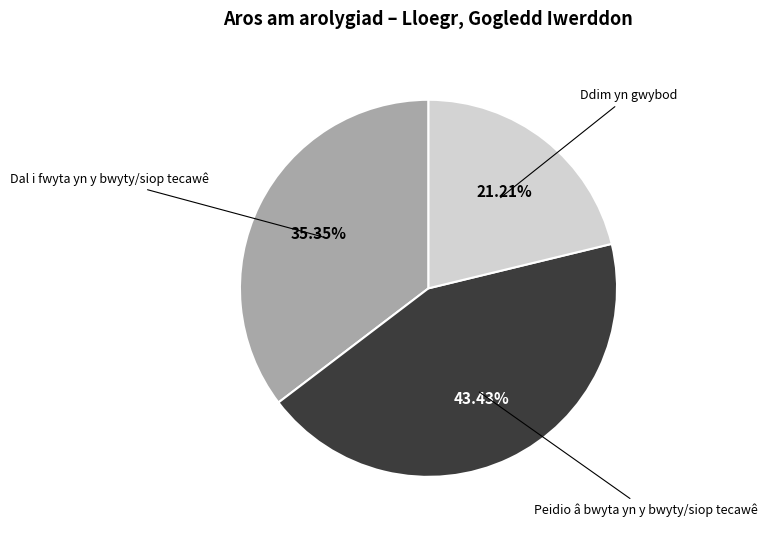

Is there a majority slice in this chart?

No